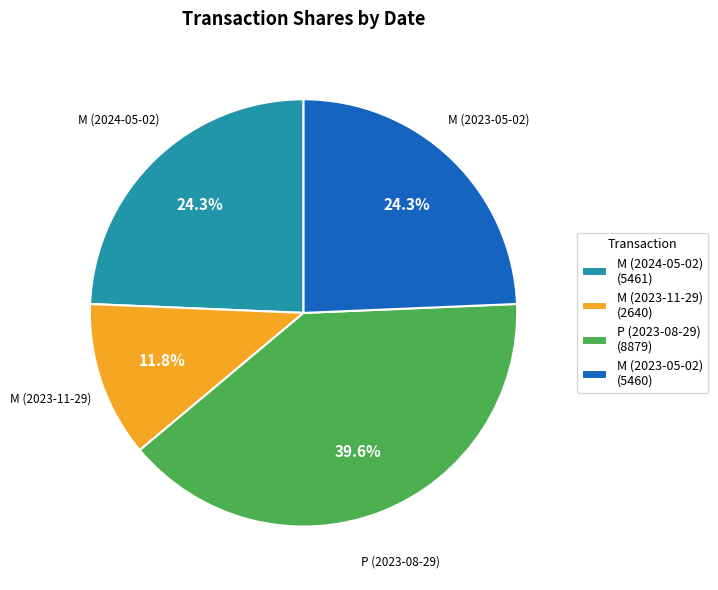

Is there any slice that represents more than half of the pie?

No